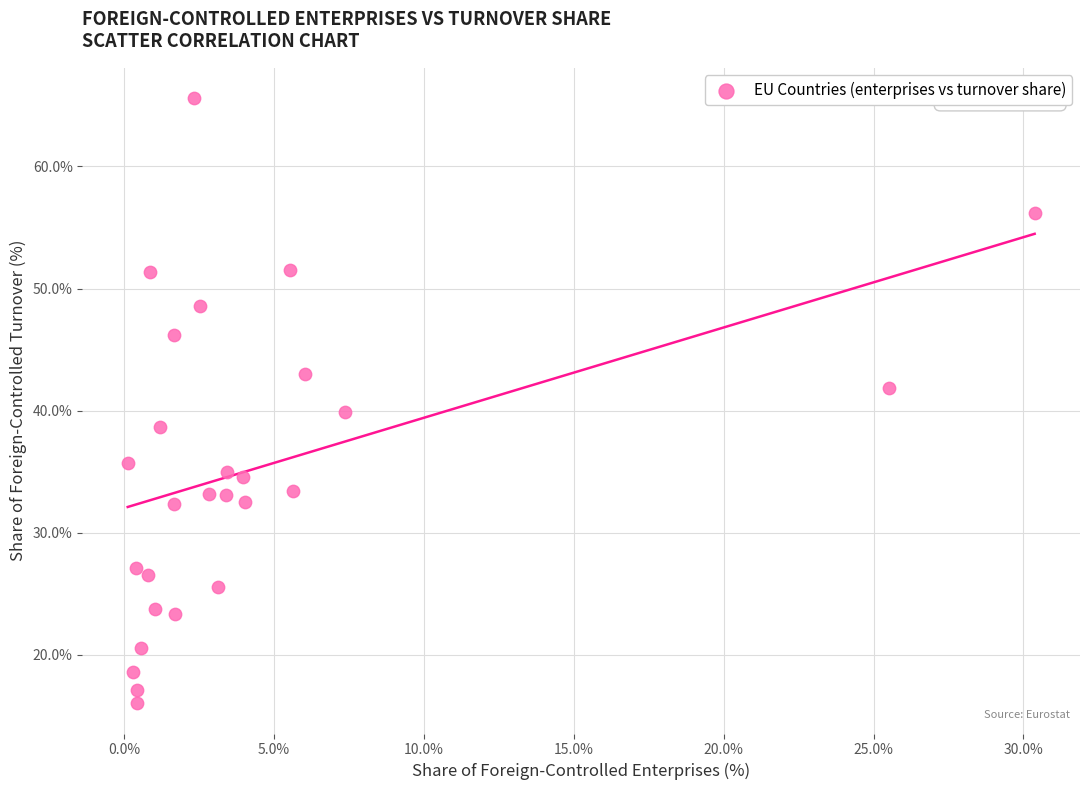

What is the range of X values (max minus min)?

30.3